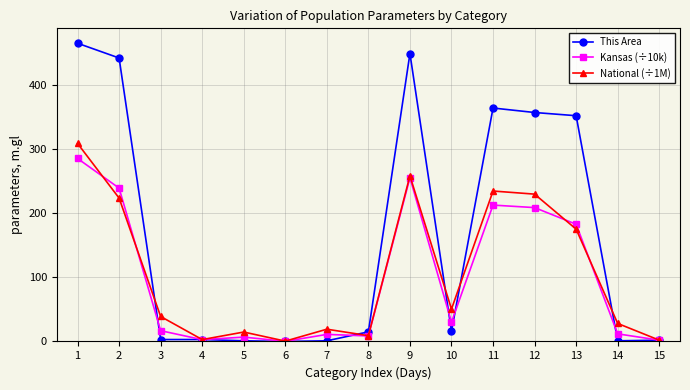

How many categories are shown in the chart?

15